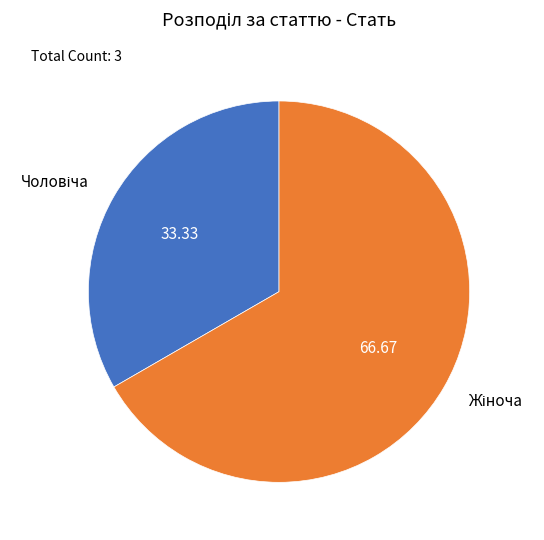

Is there any slice that represents more than half of the pie?

Yes